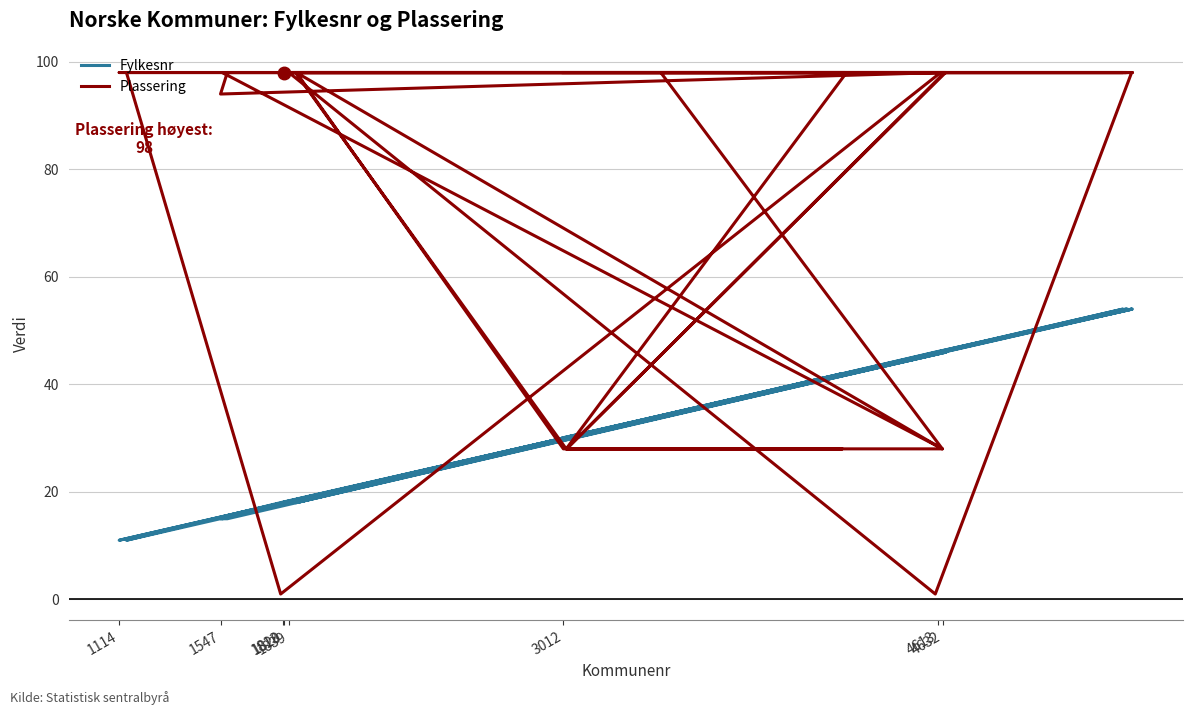

What is the value of the Fylkesnr point at the 30th from the left?

46